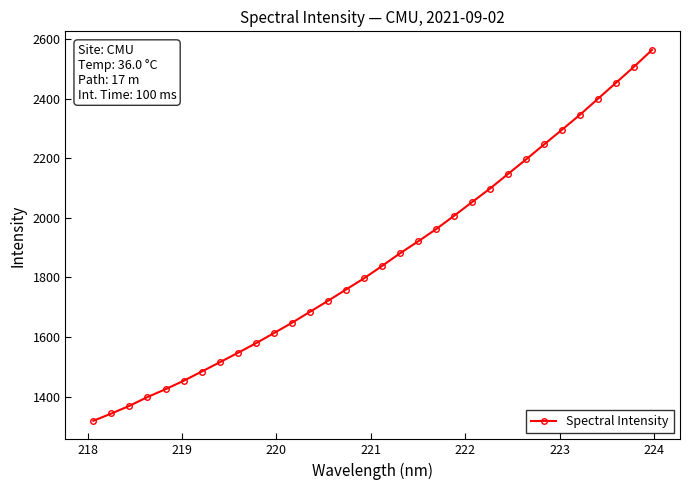

What is the average value?

1861.7